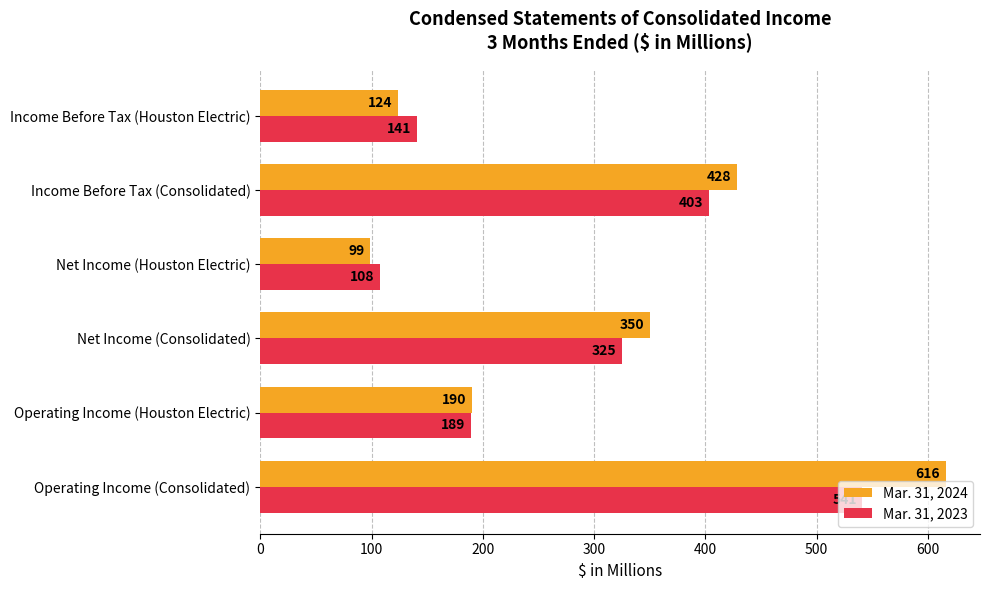

What is the spread (max minus min) of values at Net Income (Houston Electric)?

9